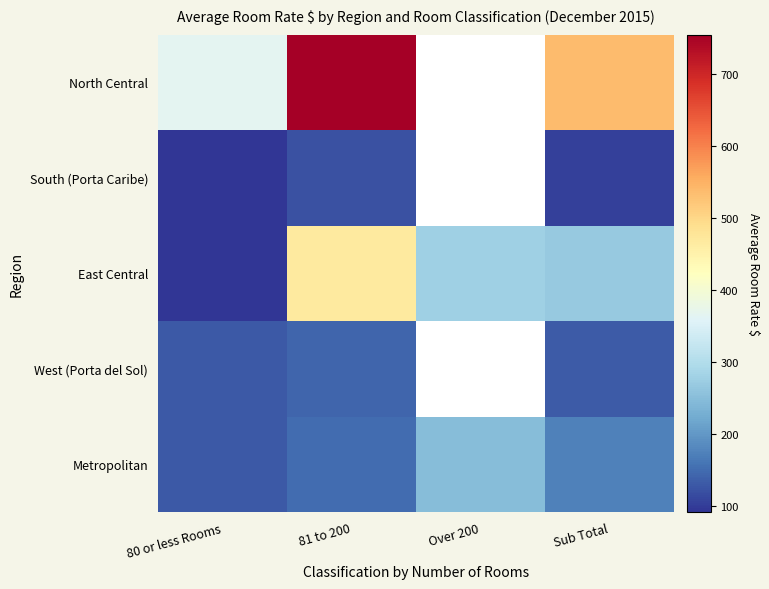

The value of East Central at Sub Total is 267.2. True or false?

True